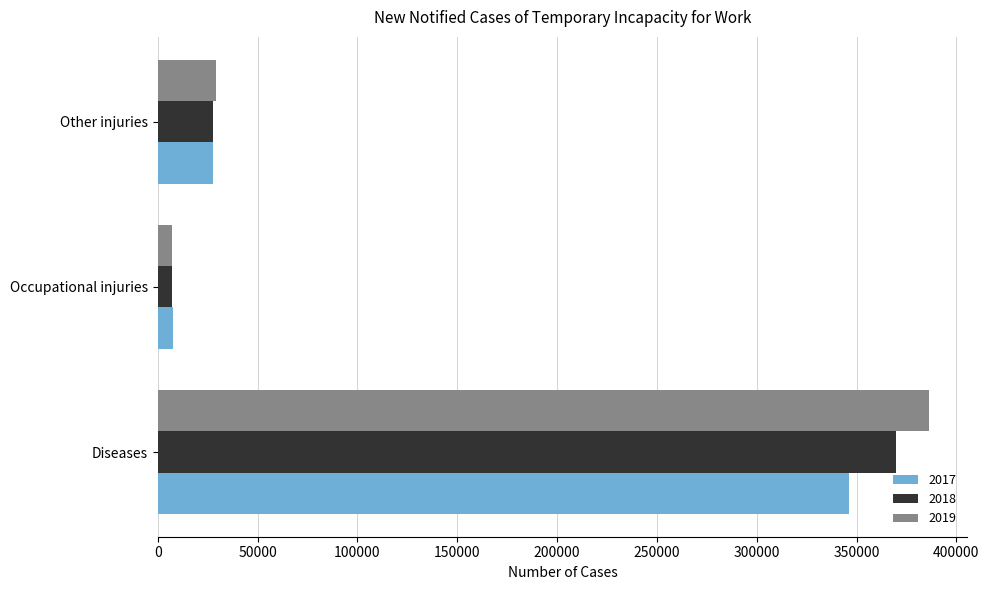

Read the 2017 value at Diseases, to the nearest 50.

346400